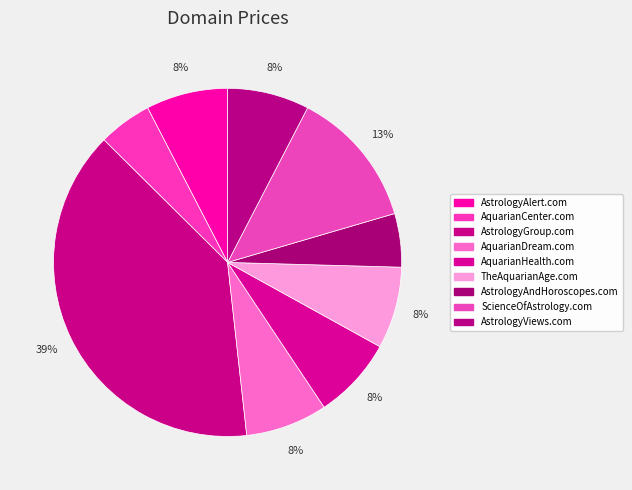

Is the sum of AquarianHealth.com and AquarianDream.com greater than half?

No